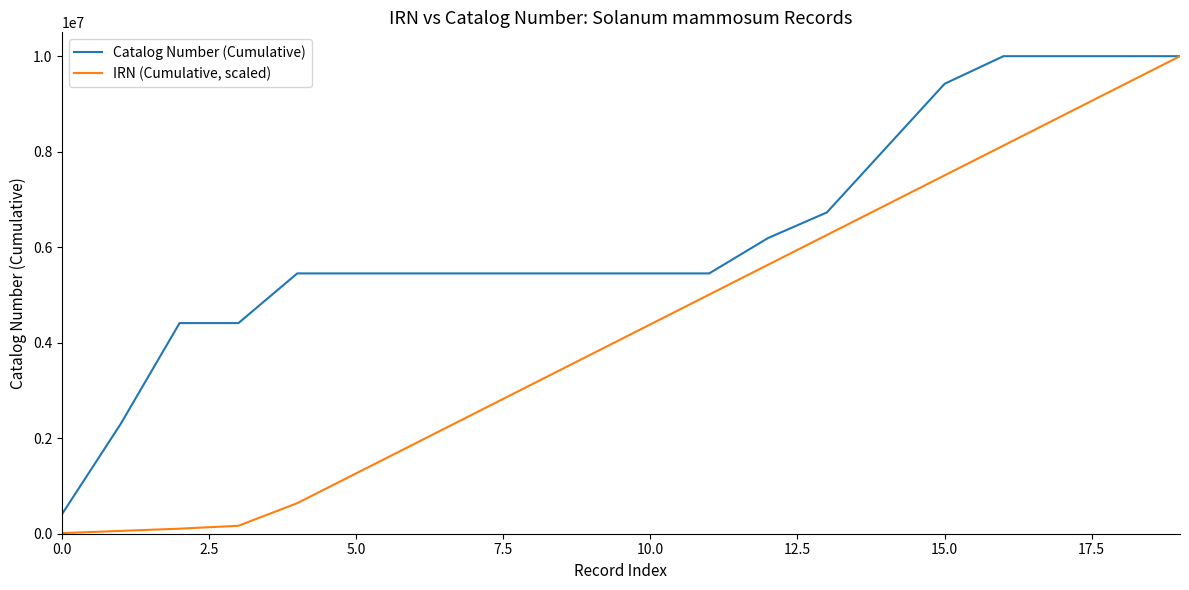

What is the lowest value of the Catalog Number (Cumulative) series?

404654.0